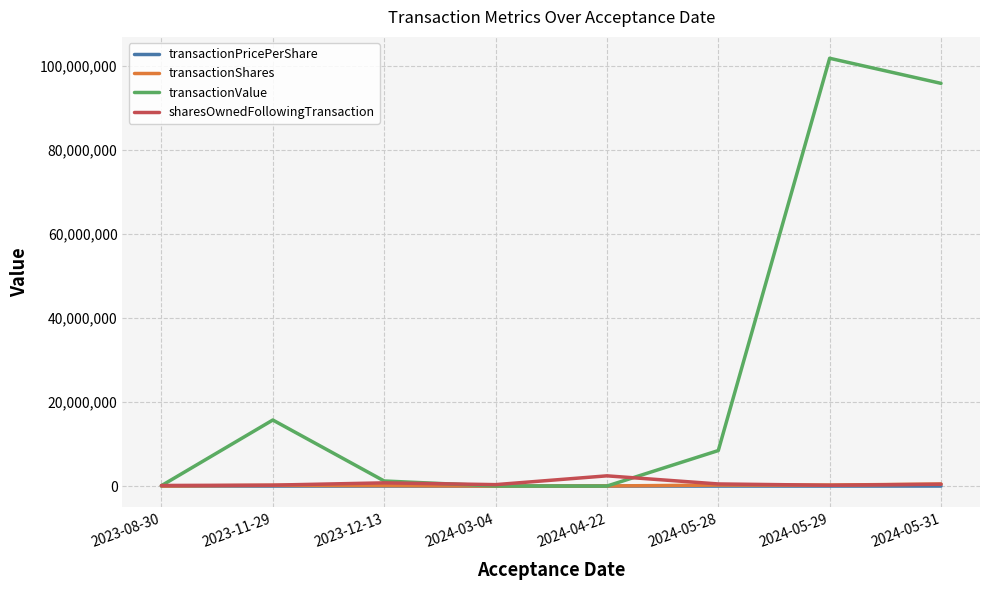

What is the difference between the second highest and second lowest values in the transactionShares series?

229561.0